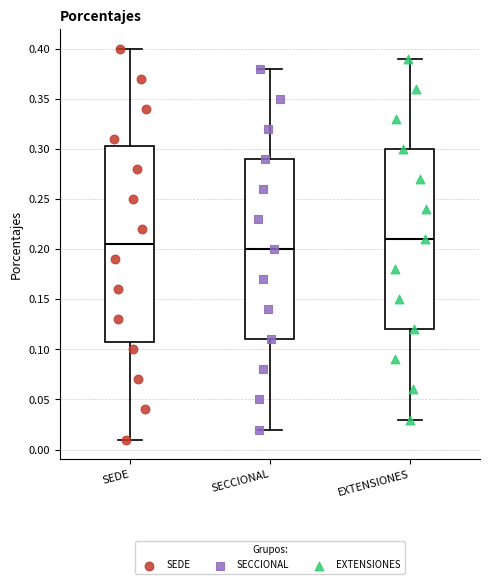

Where is the lower edge of the box for EXTENSIONES on the y-axis? The values are not printed on the chart, so give them approximately, as read against the axis.

0.120